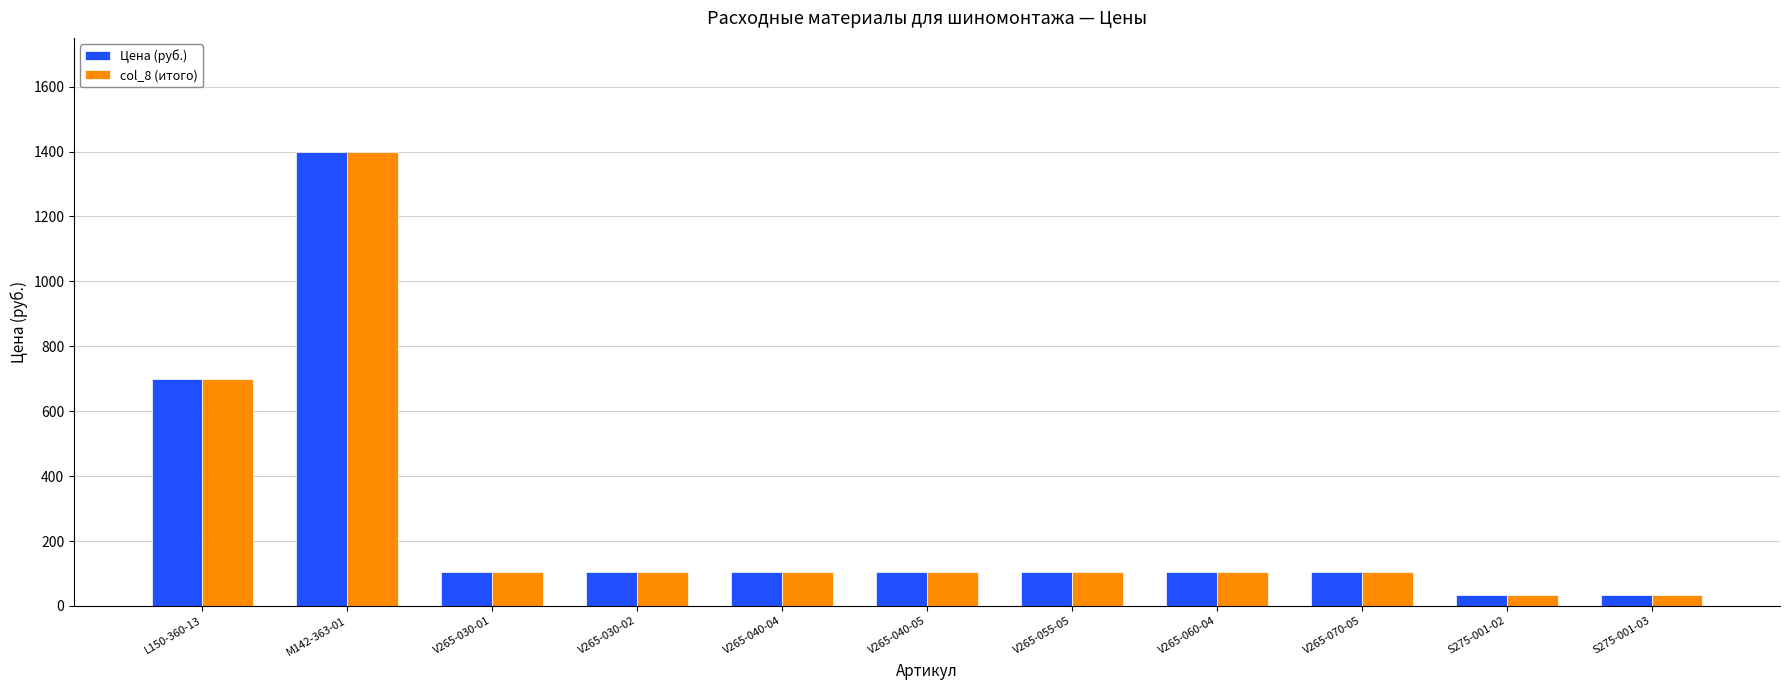

What is the minimum value shown in the chart?

35